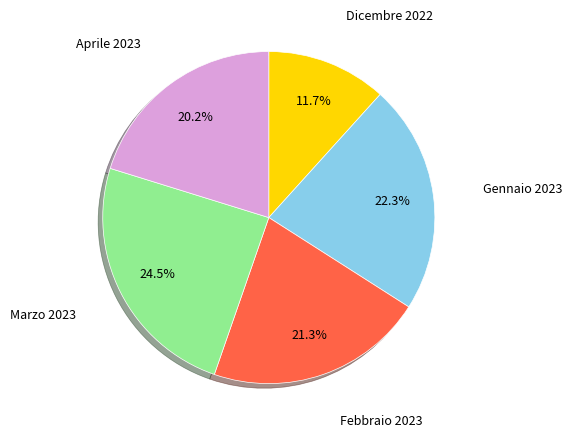

Does any single category account for the majority?

No